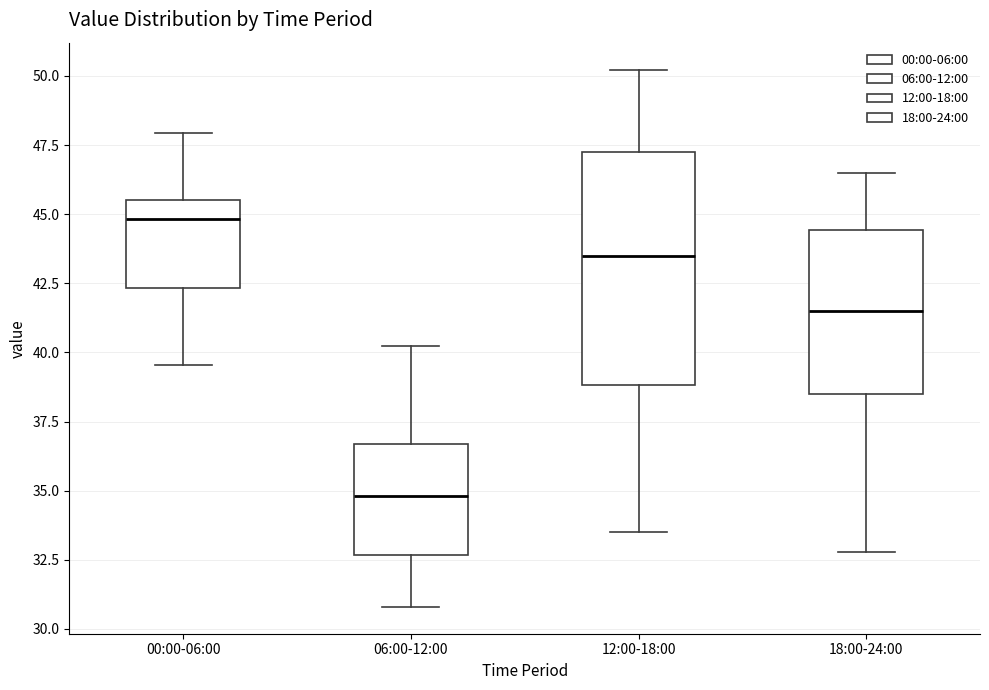

Reading left to right, read every box against the y-axis: the position of its median line, the range the box covers, and the ends of its whiskers. The values are not printed on the chart, so give them approximately, as read against the axis.

00:00-06:00: median 45.0, box 42.5 to 45.5, whiskers 39.5 to 48.0
06:00-12:00: median 35.0, box 32.5 to 36.5, whiskers 31.0 to 40.0
12:00-18:00: median 43.5, box 39.0 to 47.5, whiskers 33.5 to 50.0
18:00-24:00: median 41.5, box 38.5 to 44.5, whiskers 33.0 to 46.5